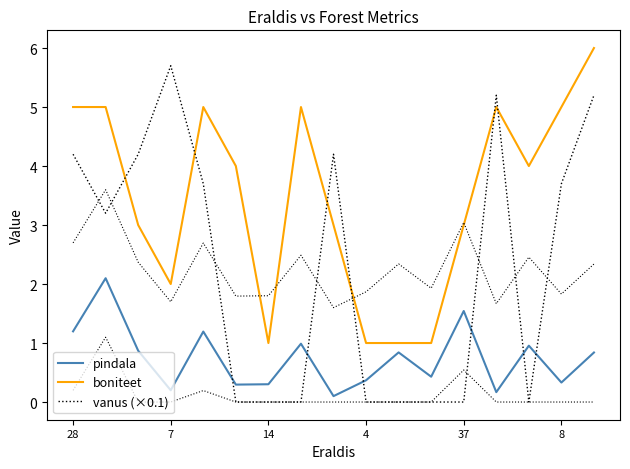

At which label does boniteet first exceed 4?

28